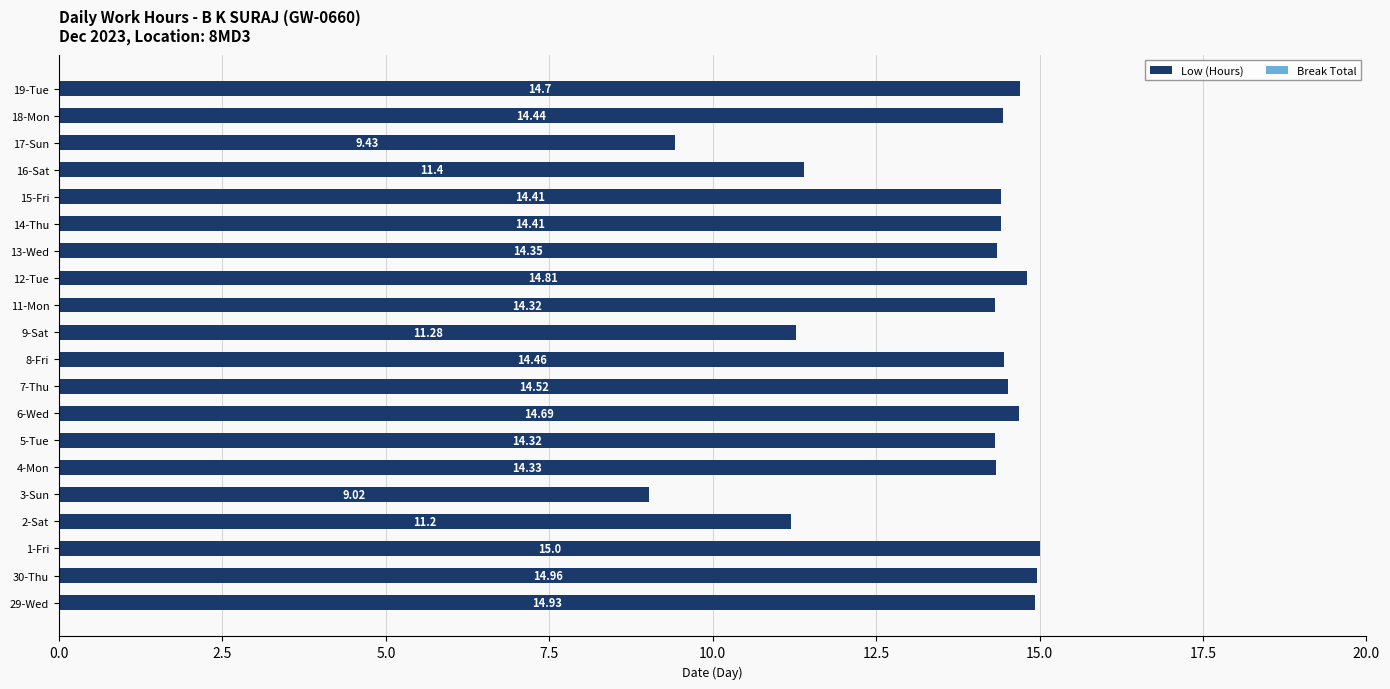

What is the change in value from 2-Sat to 17-Sun?

-1.8